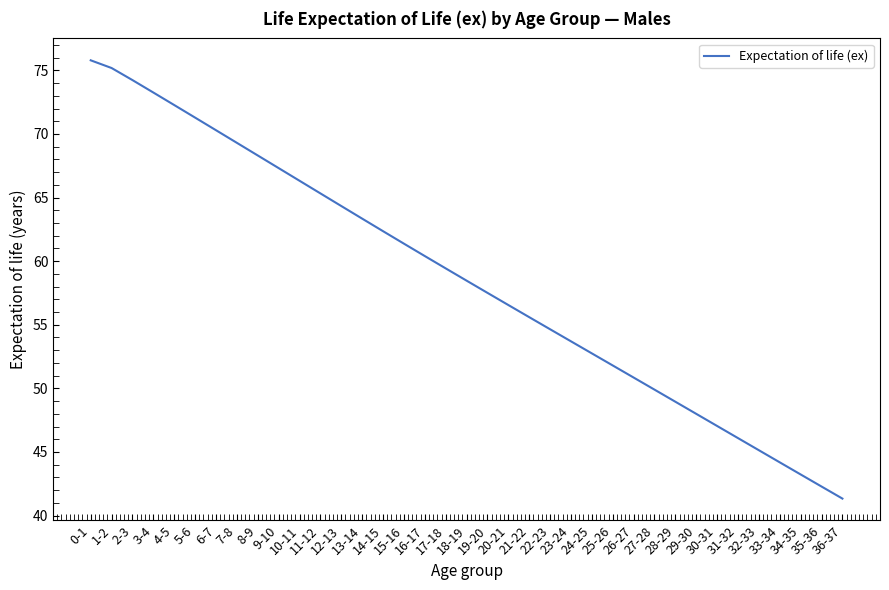

Reading left to right, list all the values displayed in this chart.

0-1=75.8	1-2=75.2	2-3=74.2	3-4=73.3	4-5=72.3	5-6=71.3	6-7=70.3	7-8=69.3	8-9=68.3	9-10=67.3	10-11=66.3	11-12=65.3	12-13=64.3	13-14=63.3	14-15=62.4	15-16=61.4	16-17=60.4	17-18=59.4	18-19=58.5	19-20=57.5	20-21=56.6	21-22=55.6	22-23=54.6	23-24=53.7	24-25=52.7	25-26=51.8	26-27=50.9	27-28=49.9	28-29=48.9	29-30=48.0	30-31=47.0	31-32=46.1	32-33=45.1	33-34=44.2	34-35=43.2	35-36=42.3	36-37=41.3